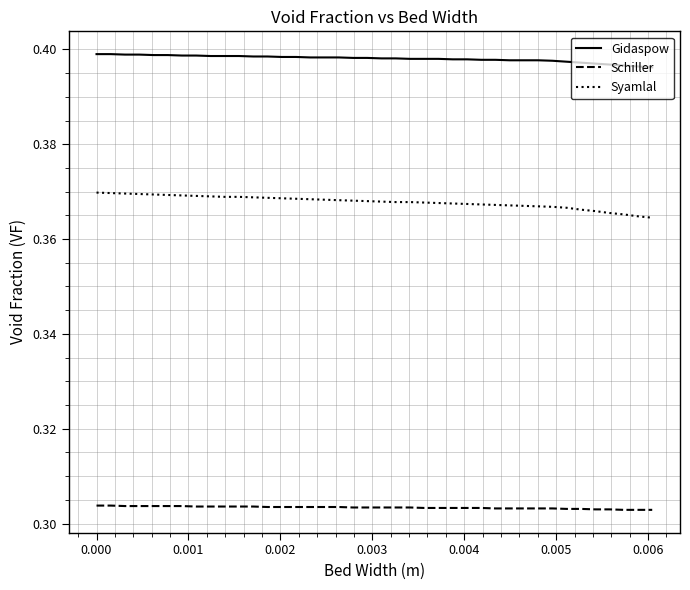

Which series has the largest total across all categories?

Gidaspow